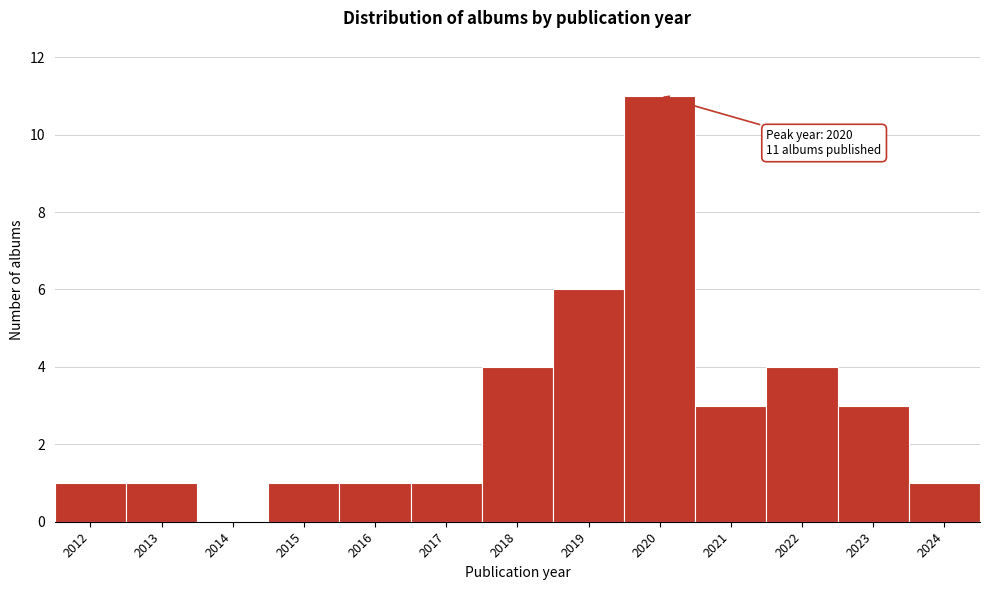

Over which range of the x-axis is the bar tallest?

2019.5 to 2020.5